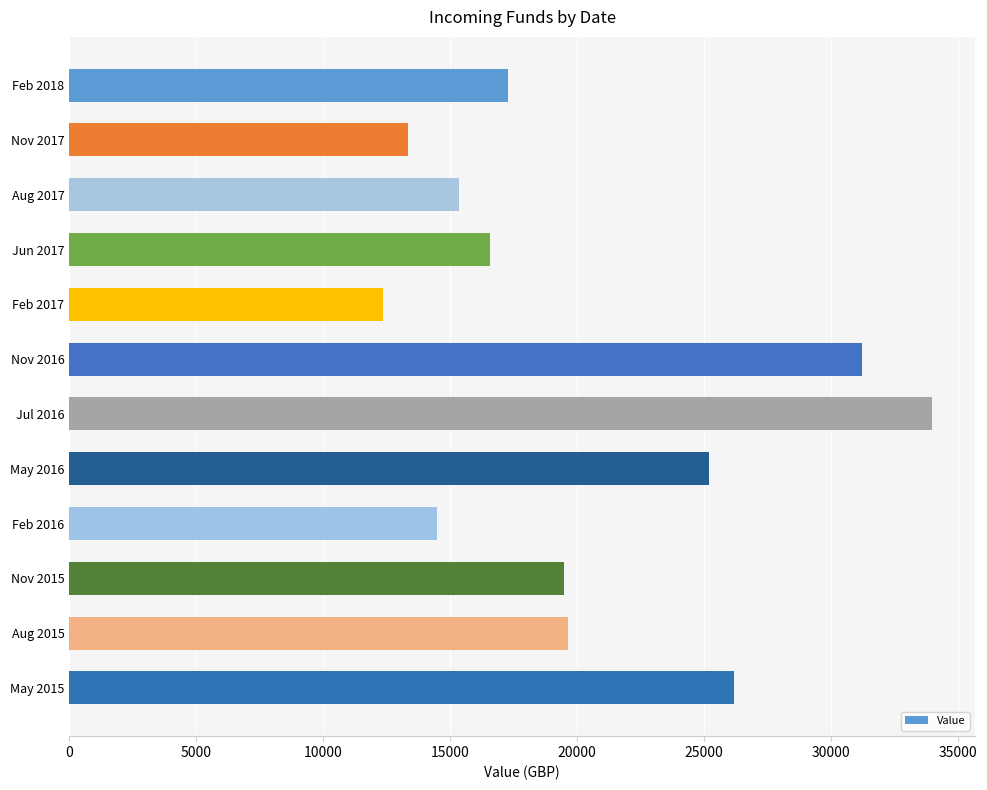

At which label is the value closest to 23168?

May 2016